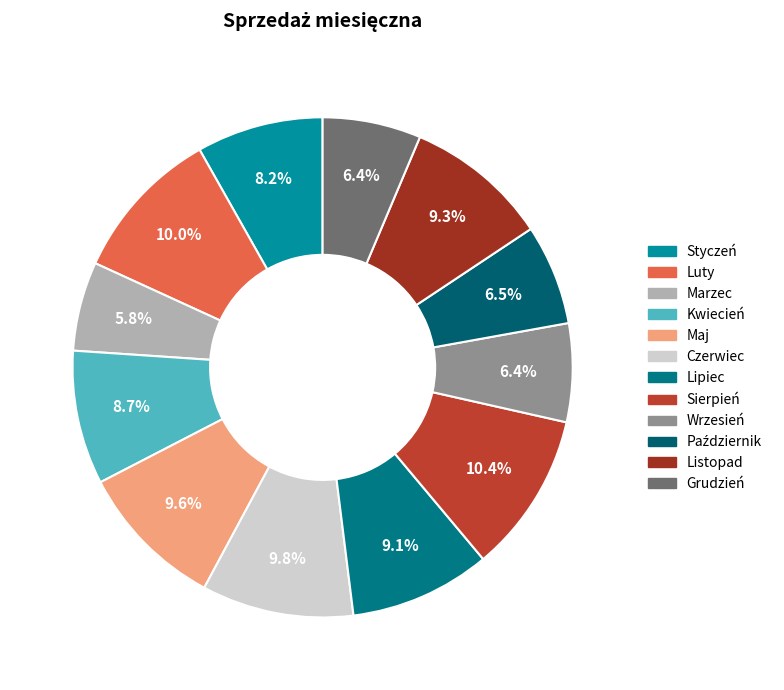

Which category has the smallest portion of the pie?

Marzec